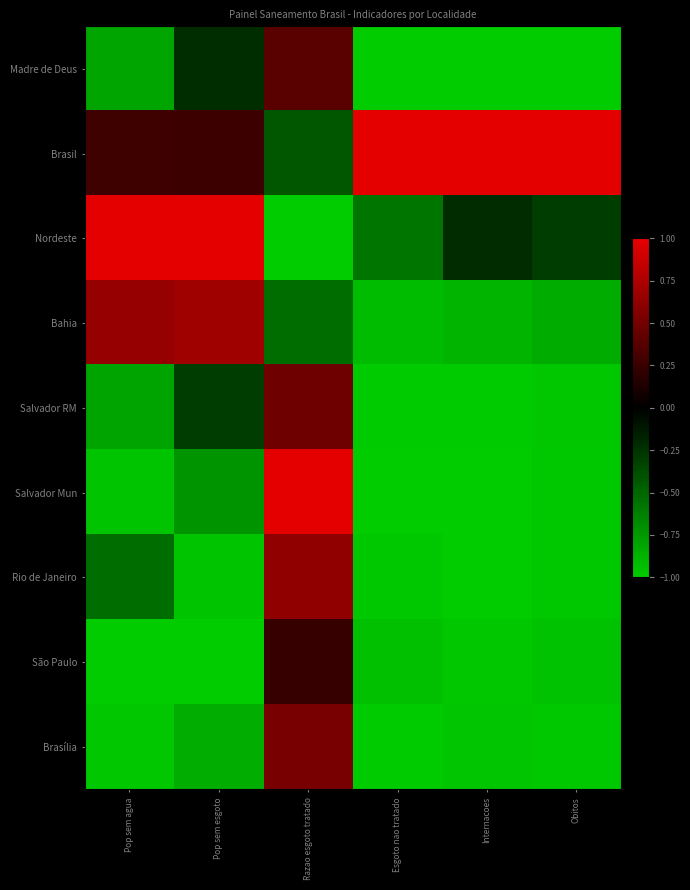

Which series has the largest total across all categories?

Brasil